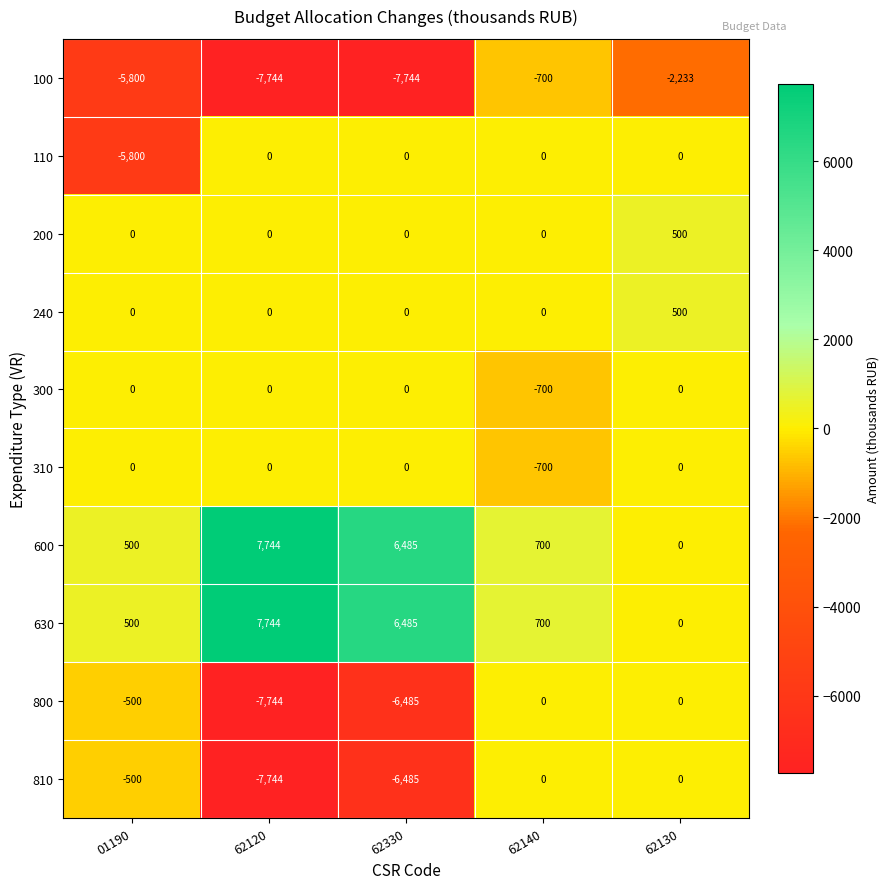

What is the total value across all series at 62120?

-7744